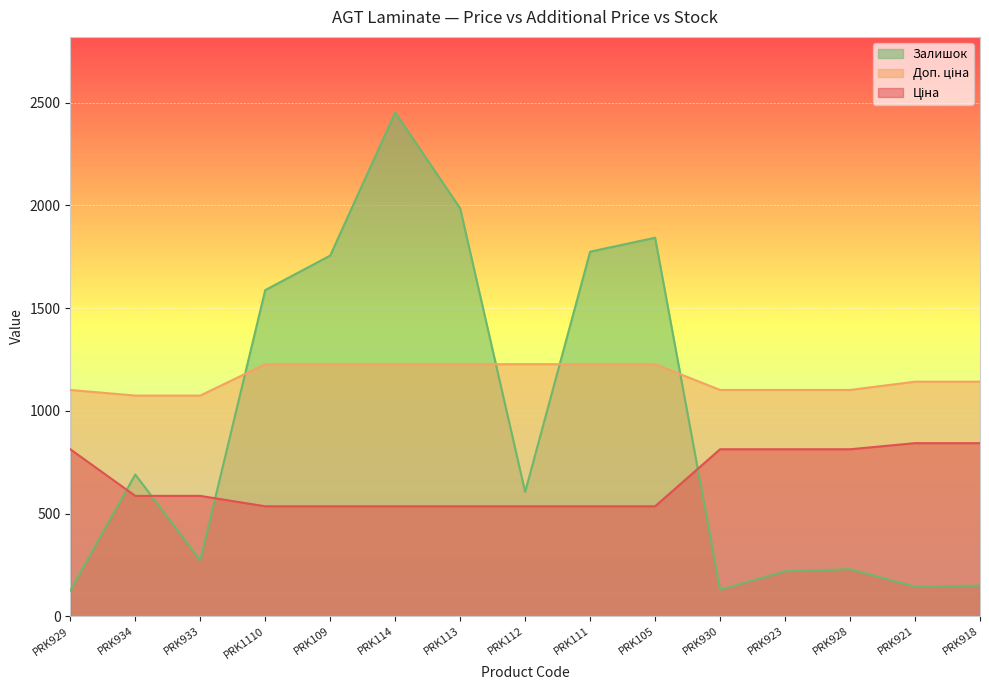

Is the value of Доп. ціна at PRK114 greater than the value of Залишок at PRK111?

No